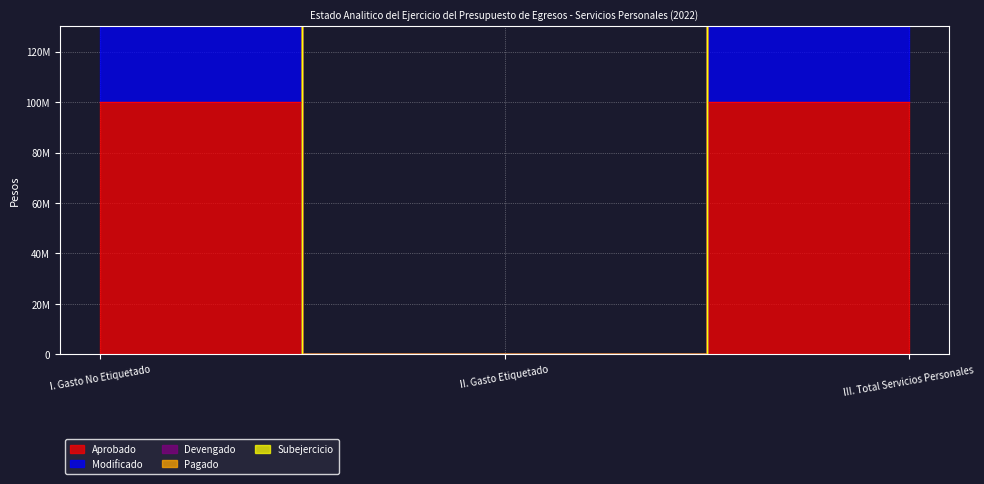

What is the sum of all Pagado values?

561077283.0